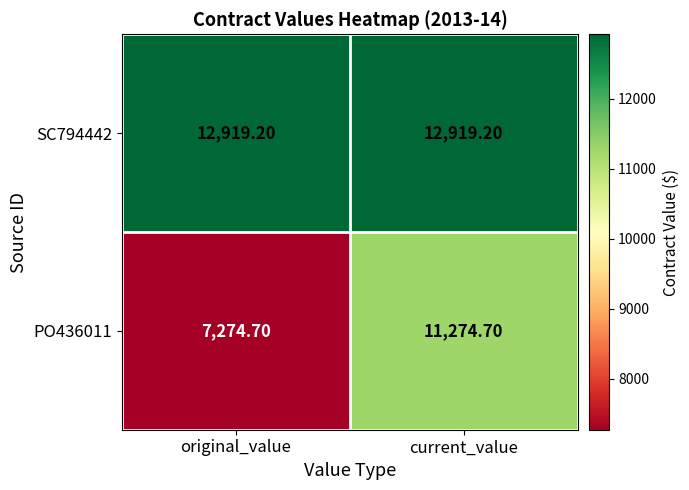

What is the difference between the maximum and minimum values in the PO436011 series?

4000.0